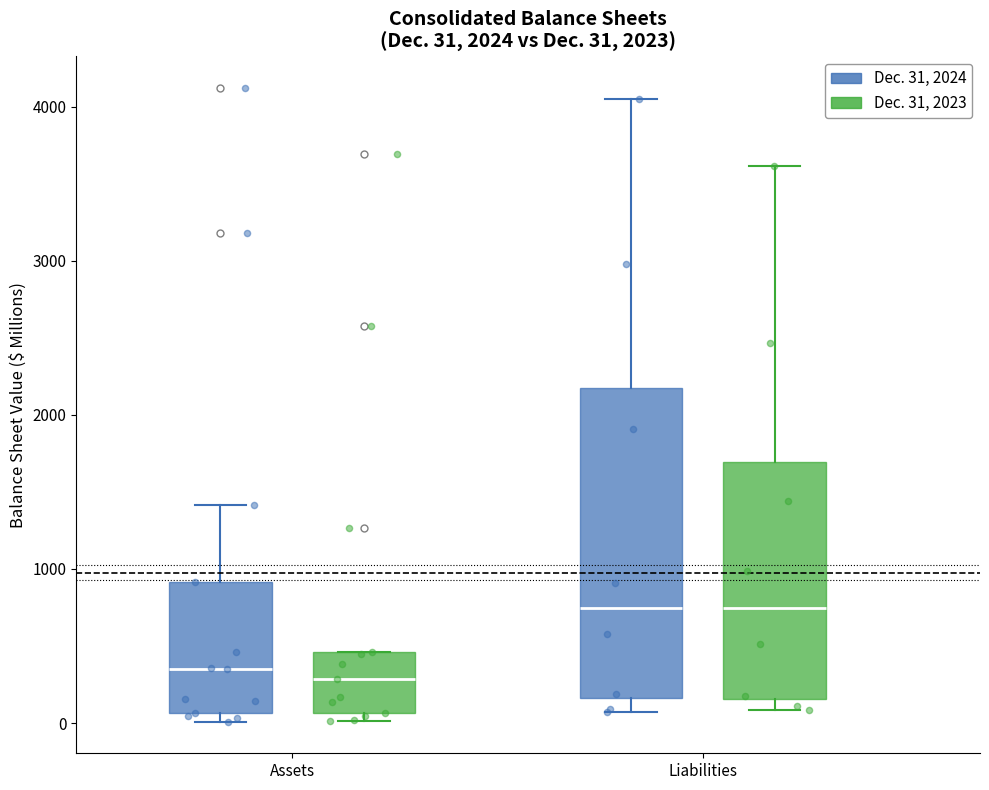

Comparing the boxes themselves (not the whiskers), which one is the tallest?

Liabilities (Dec. 31, 2024)